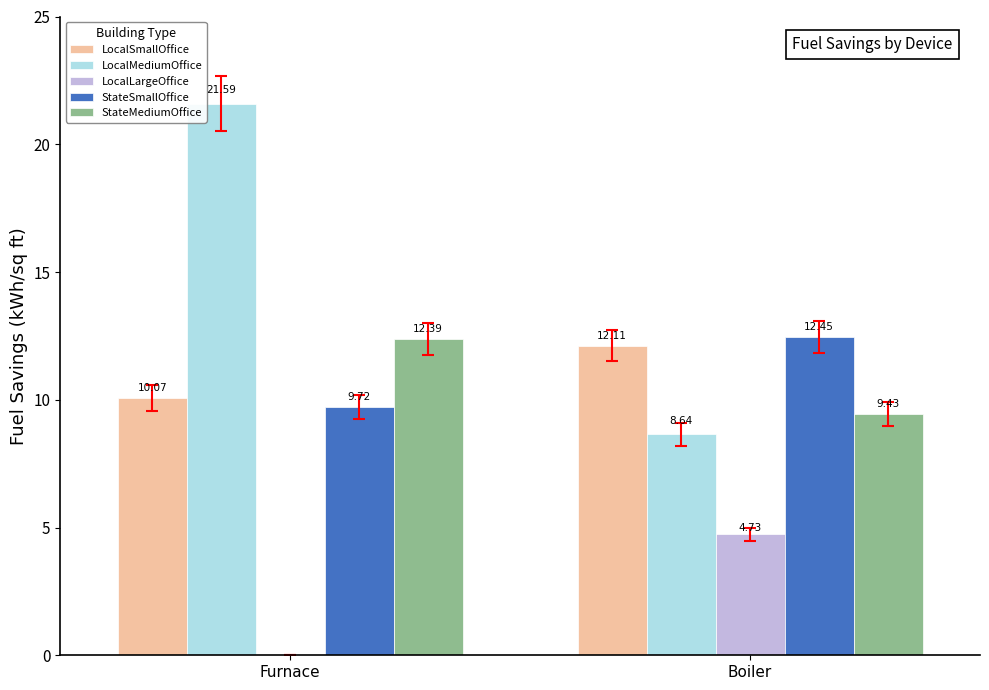

What is the average value of the LocalSmallOffice series?

11.1